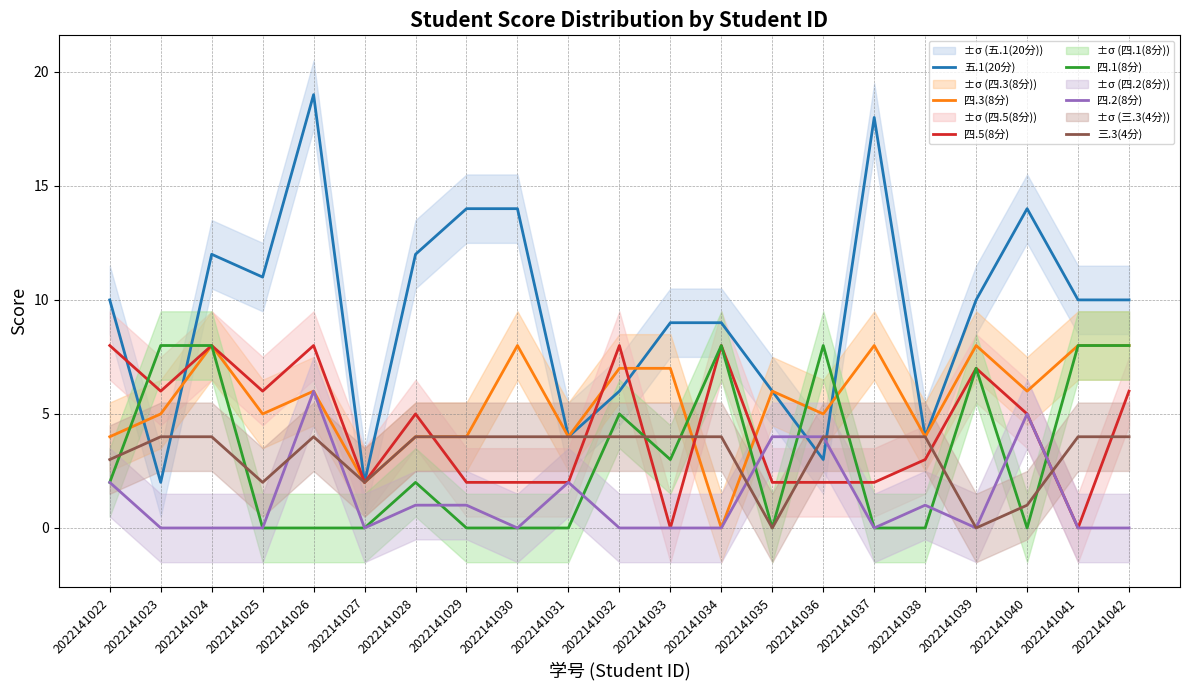

How many categories are shown in the chart?

21